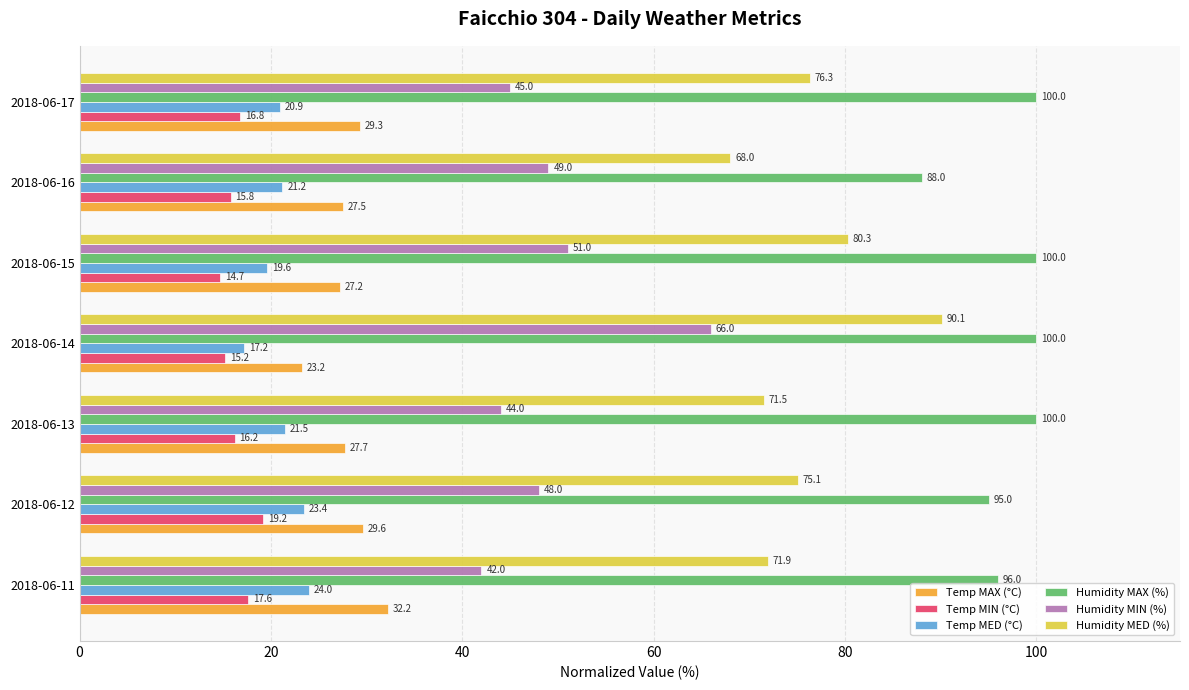

What is the sum of all Humidity MED (%) values?

533.2